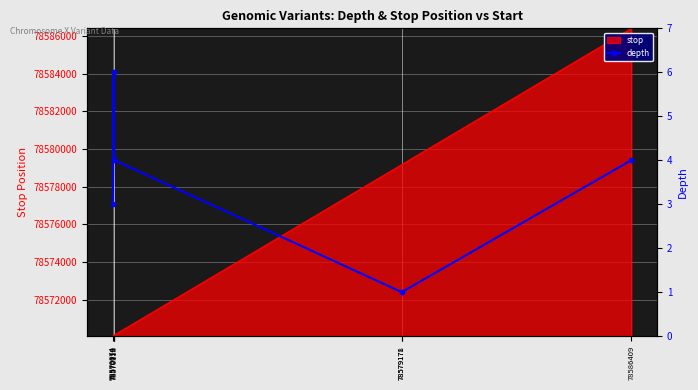

Which category has the lowest value across all series?

78579171